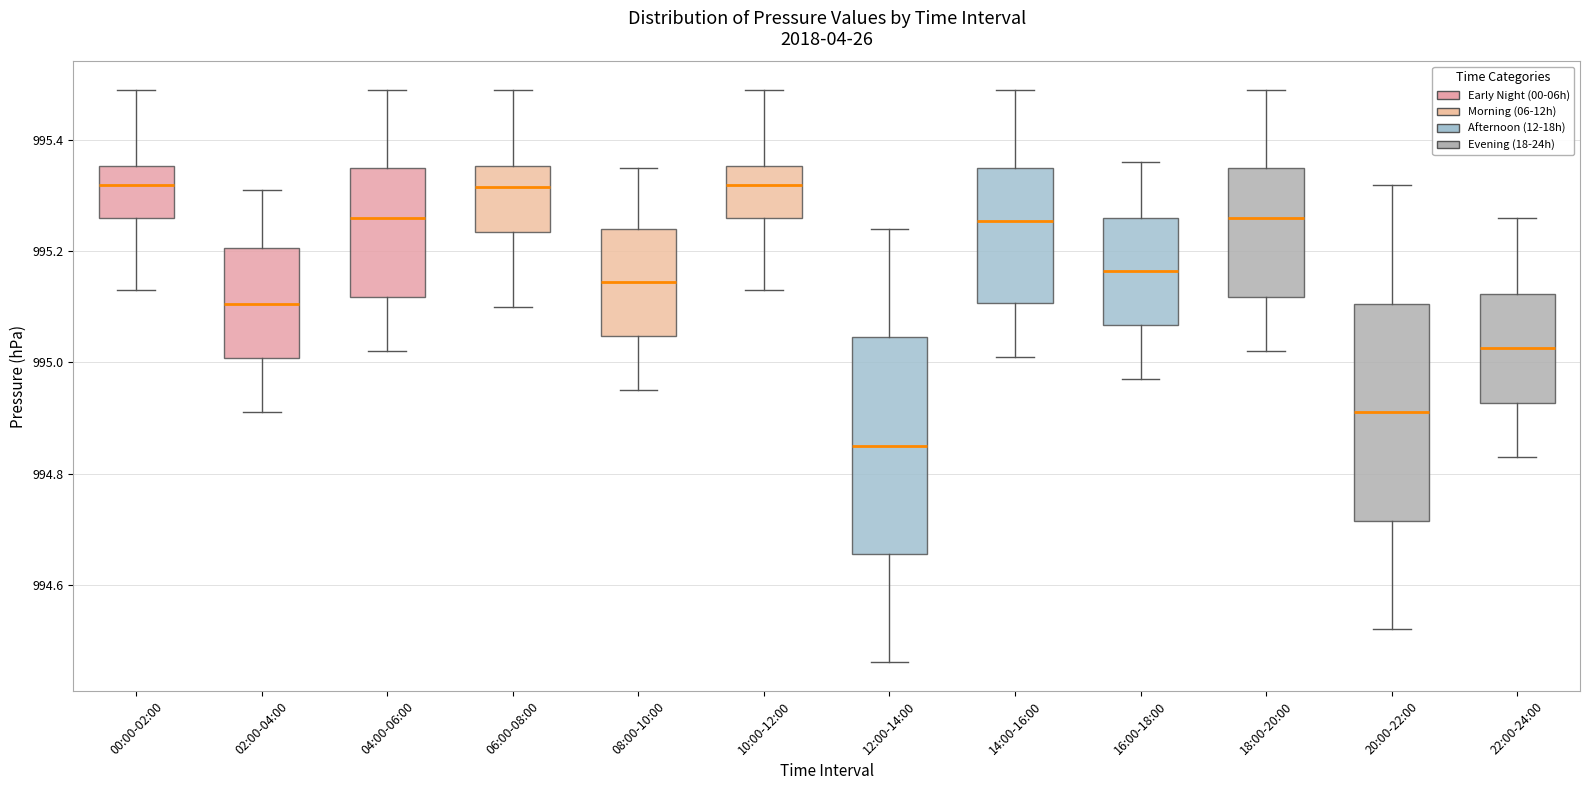

Where is the upper edge of the box for 10:00-12:00 on the y-axis? The values are not printed on the chart, so give them approximately, as read against the axis.

995.36